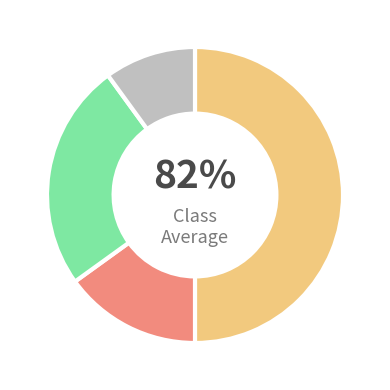

Does ALBURNETT represent more than half of the total?

No